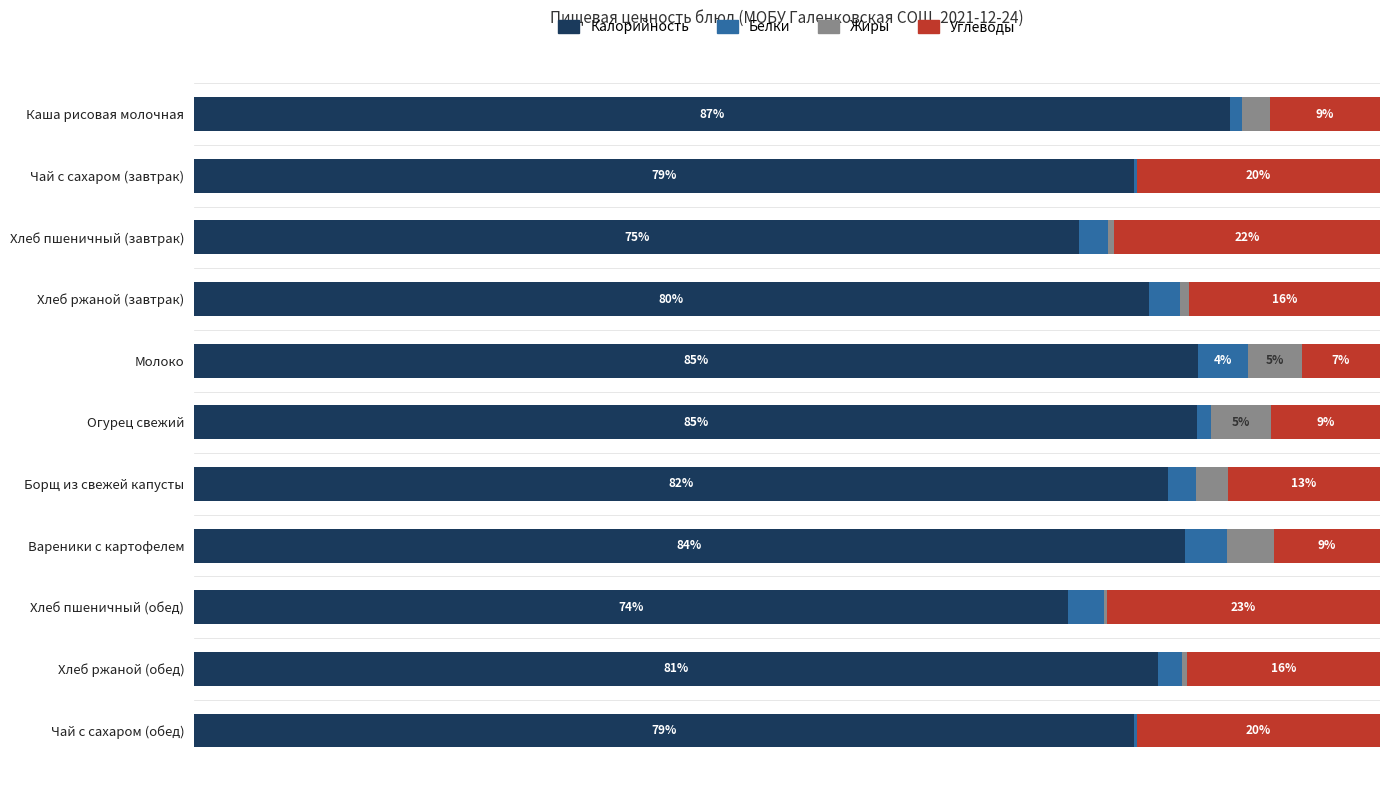

Which category has the highest value in the Калорийность series?

Каша рисовая молочная